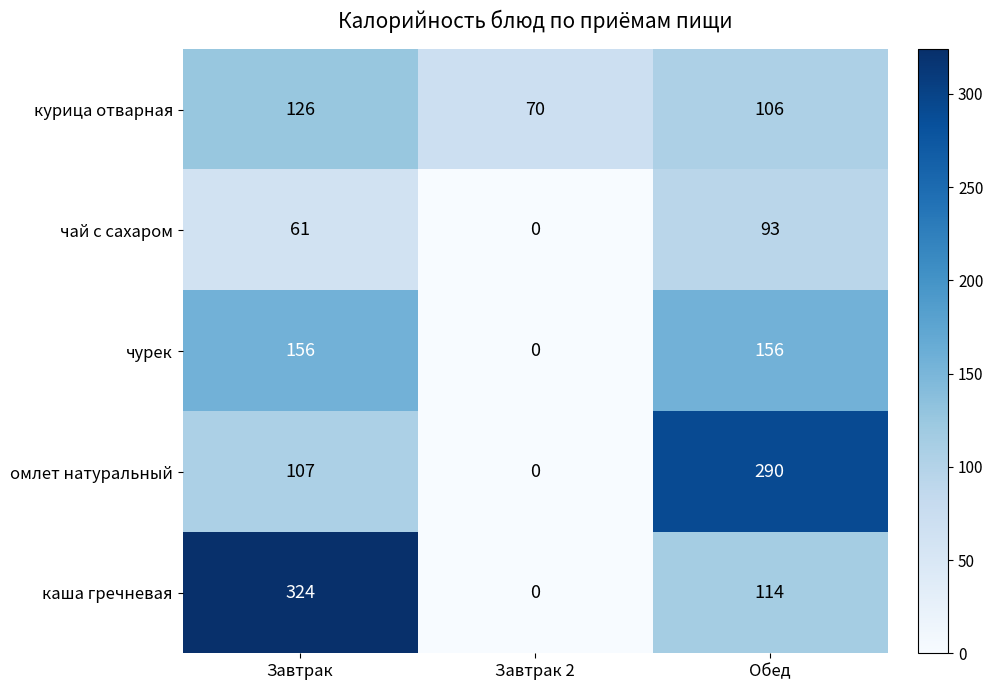

What is the sum of all курица отварная values?

302